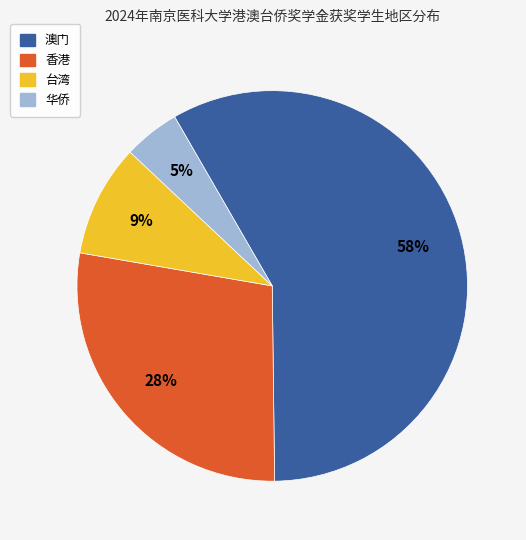

Is the sum of 澳门 and 台湾 greater than half?

Yes